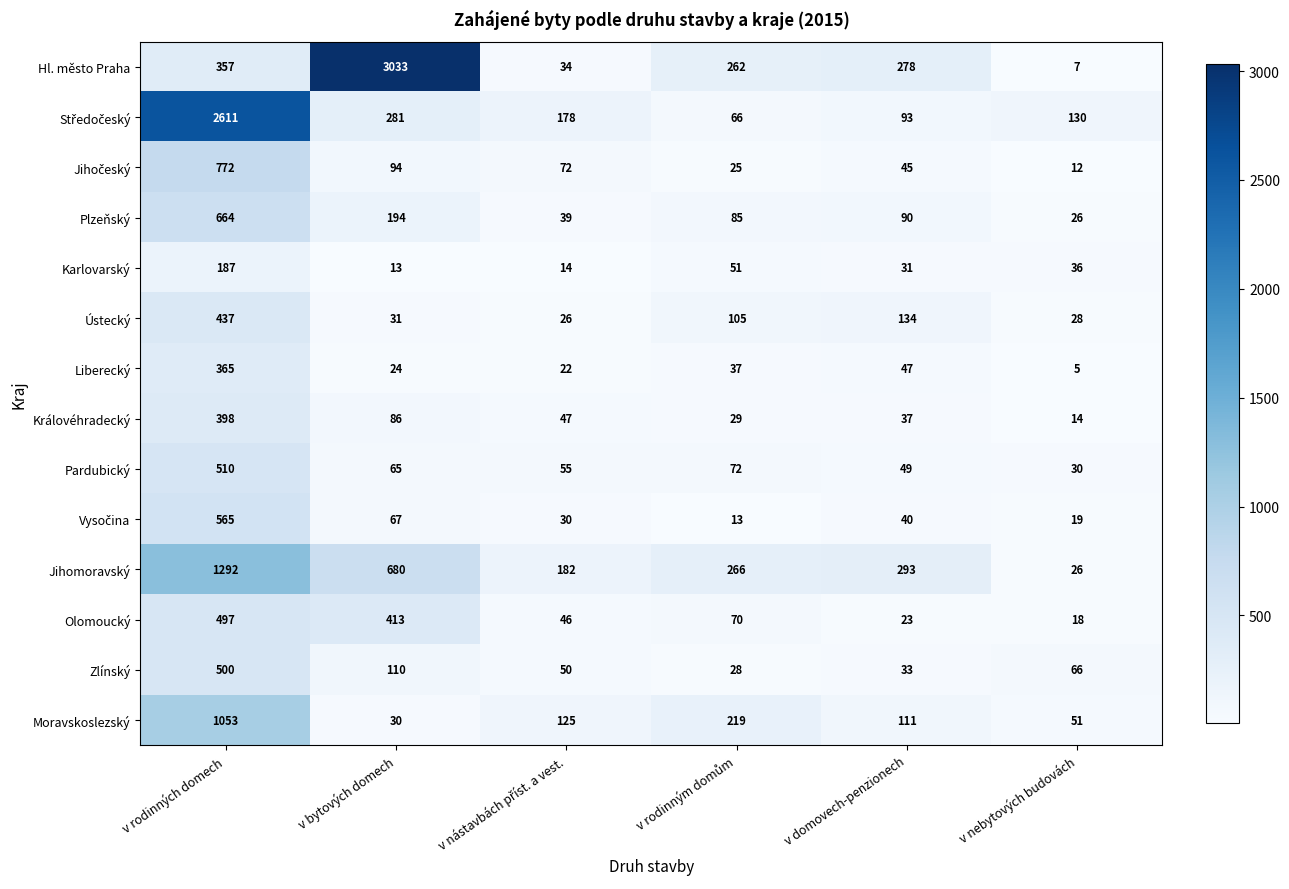

Which series has the largest total across all categories?

Hl. město Praha